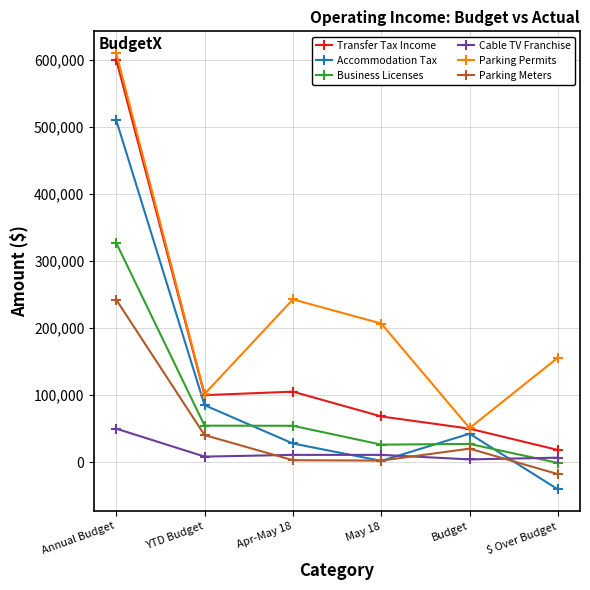

Which series has the largest range (max minus min)?

Transfer Tax Income